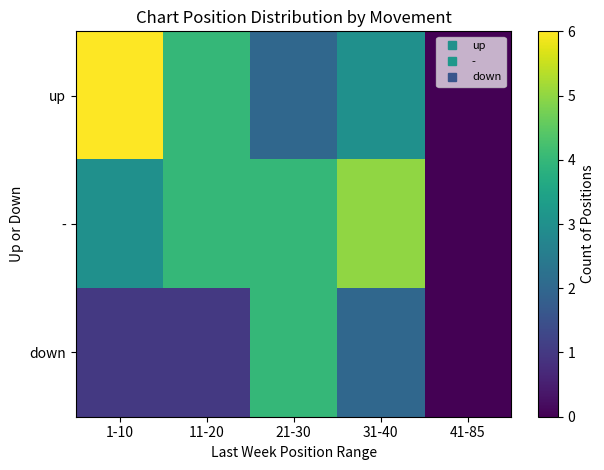

Which label corresponds to the largest value in the chart?

1-10